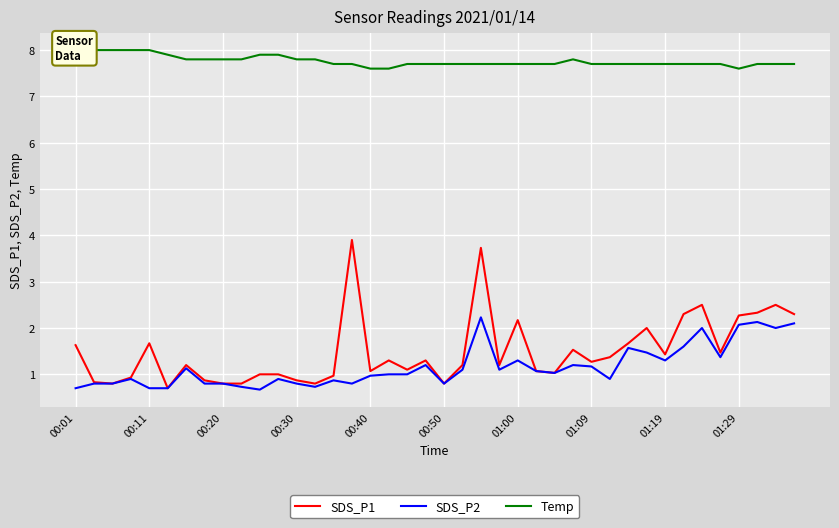

What is the minimum value for SDS_P2?

0.7